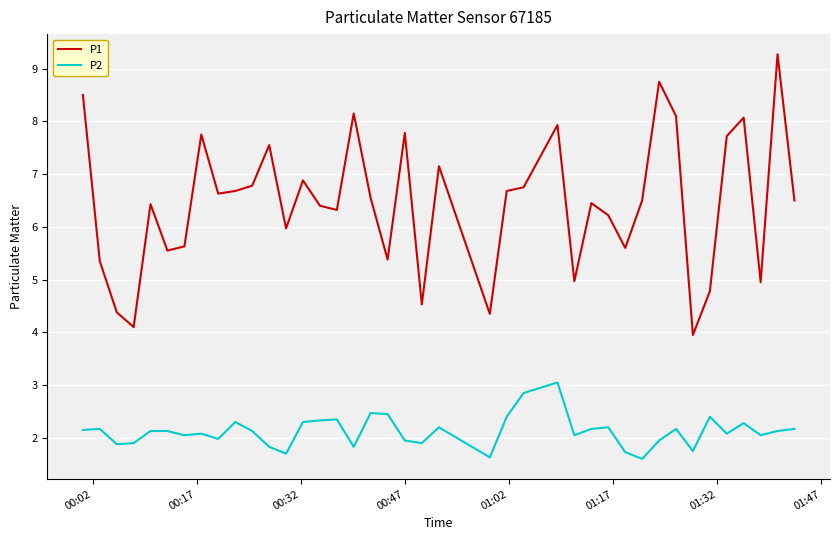

Rank the series by their maximum value, from highest to lowest.

P1, P2